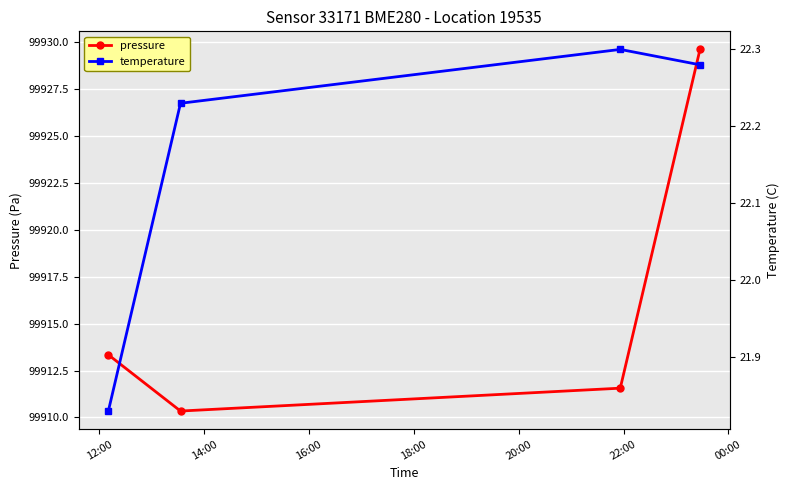

How many lines are shown in the chart?

2